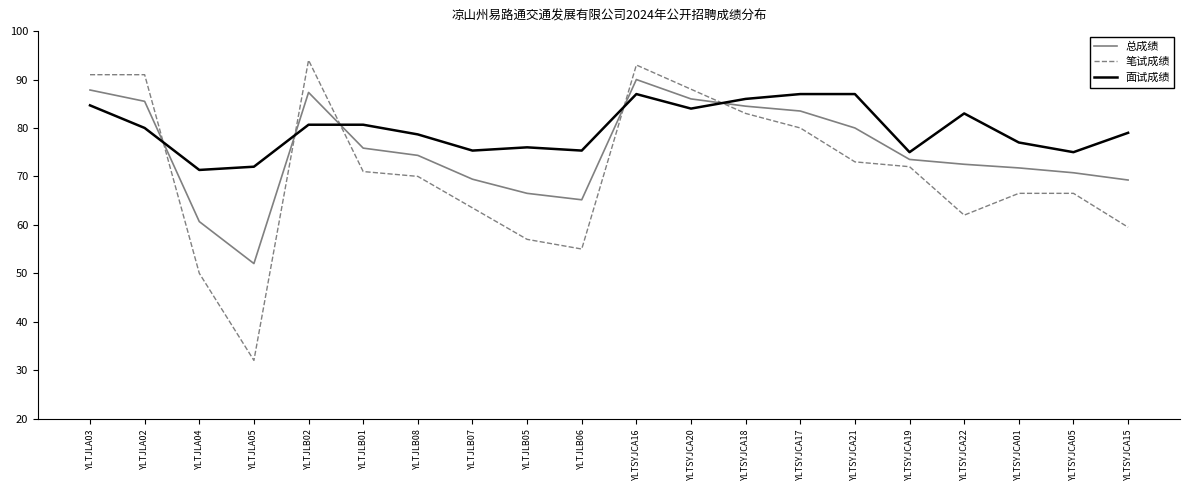

What is the highest value of the 面试成绩 series?

87.0